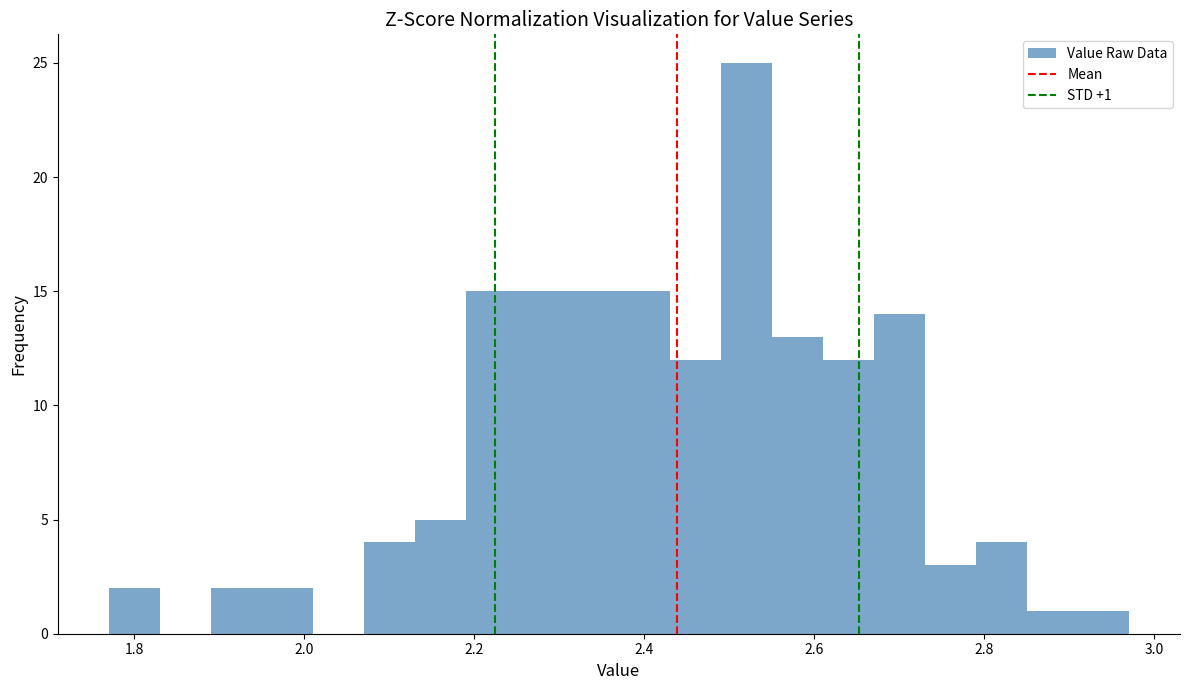

Around what value on the x-axis is the tallest bar? Give the approximate position of its centre, as read against the axis.

2.52